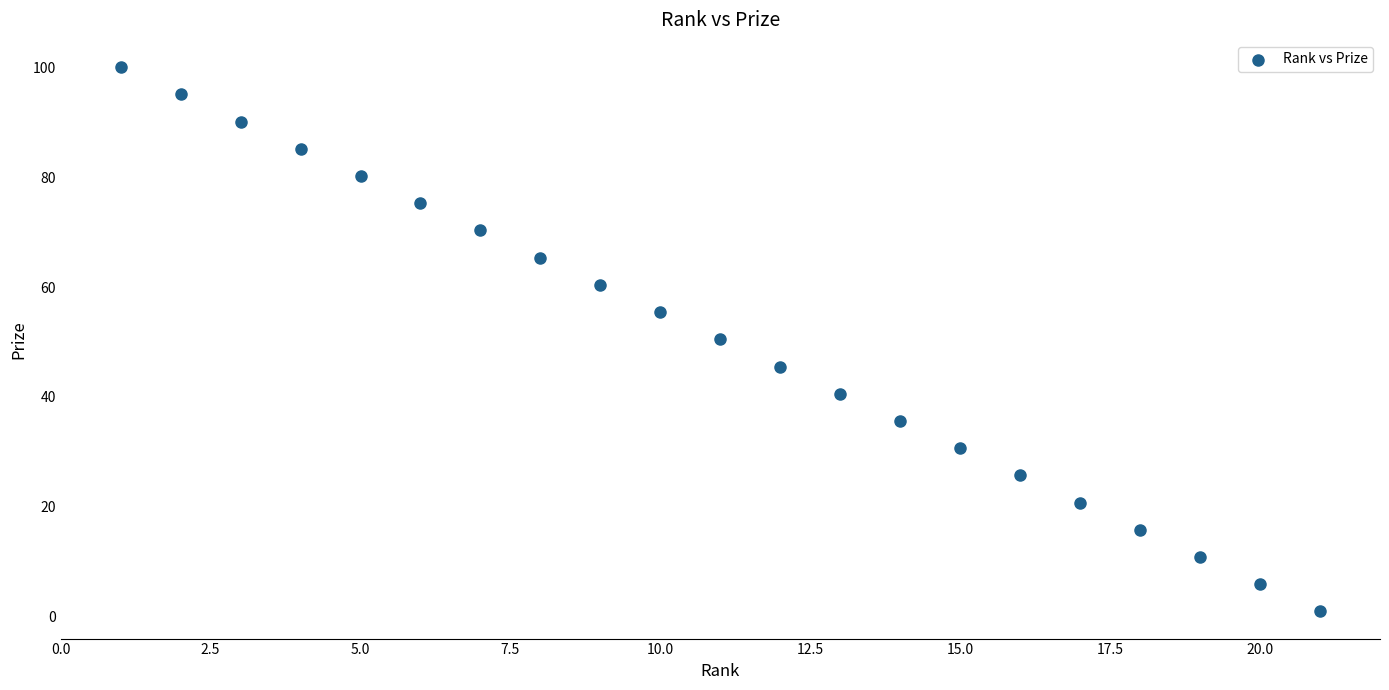

What is the range of Y values (max minus min)?

99.0